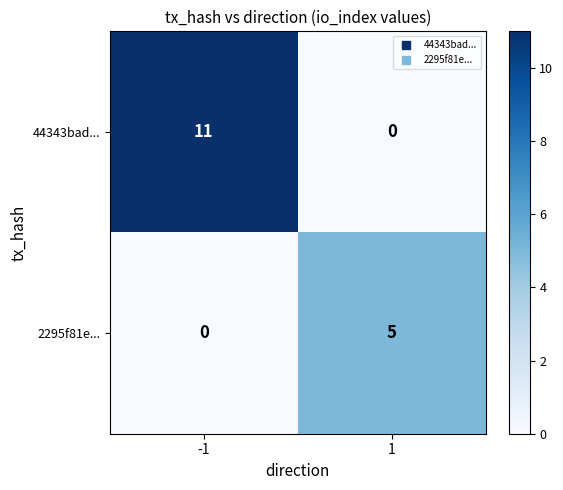

List the series in order of their overall mean, highest first.

44343bad..., 2295f81e...